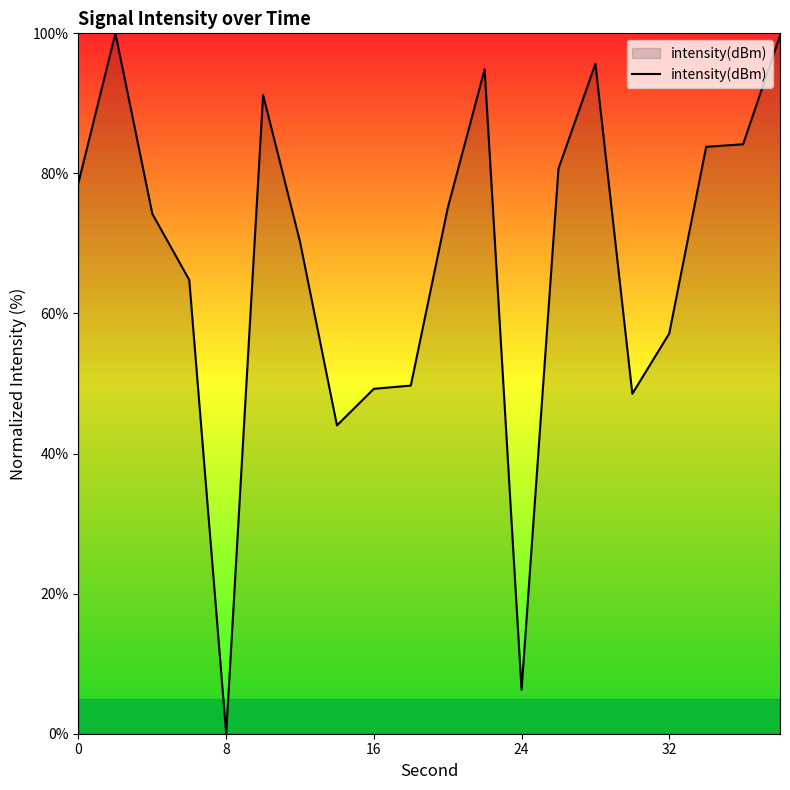

What is the maximum value shown in the chart?

100.0